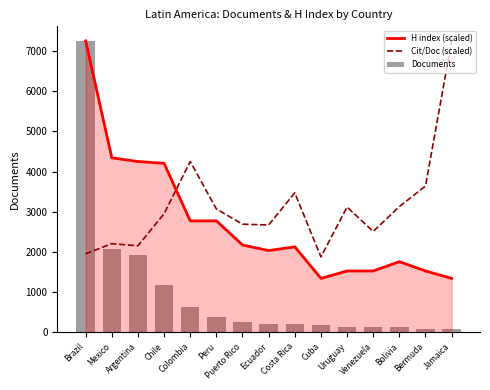

What is the spread (max minus min) of values at Ecuador?

2459.0